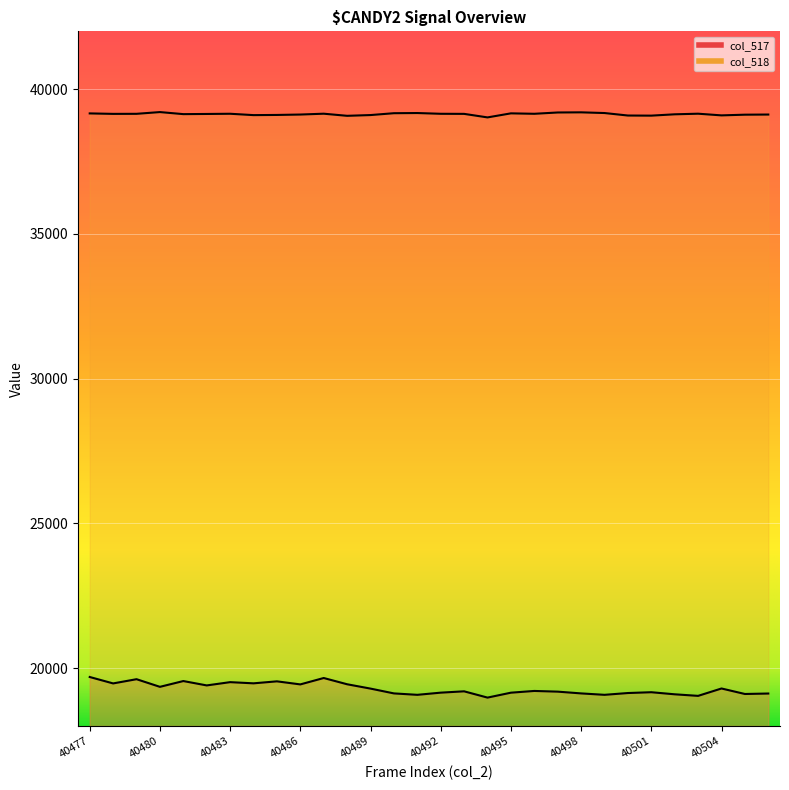

The col_518 series shows 39148 at 40478. True or false?

True